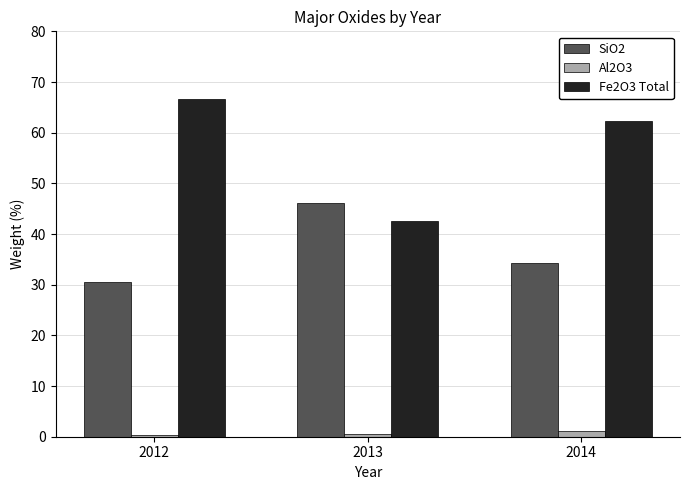

What value does the SiO2 series have at 2013?

46.1